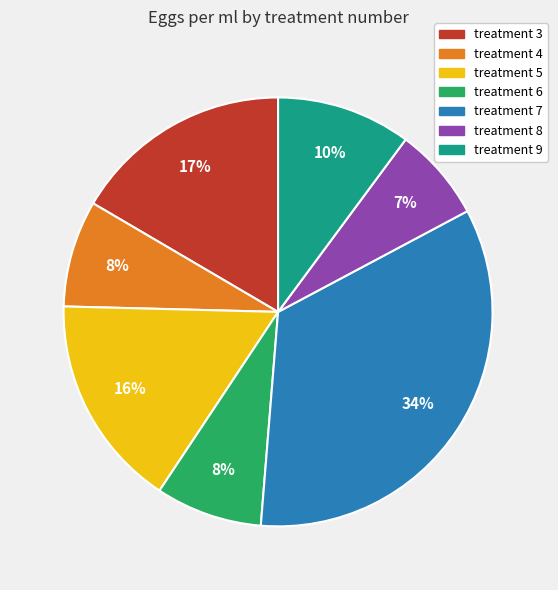

What is the smallest slice in the pie chart?

treatment 8